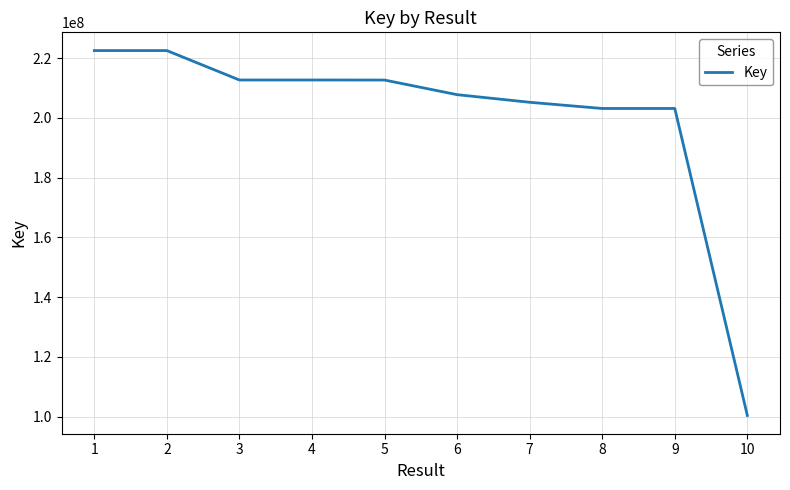

The value at 4 is 212651736. True or false?

True